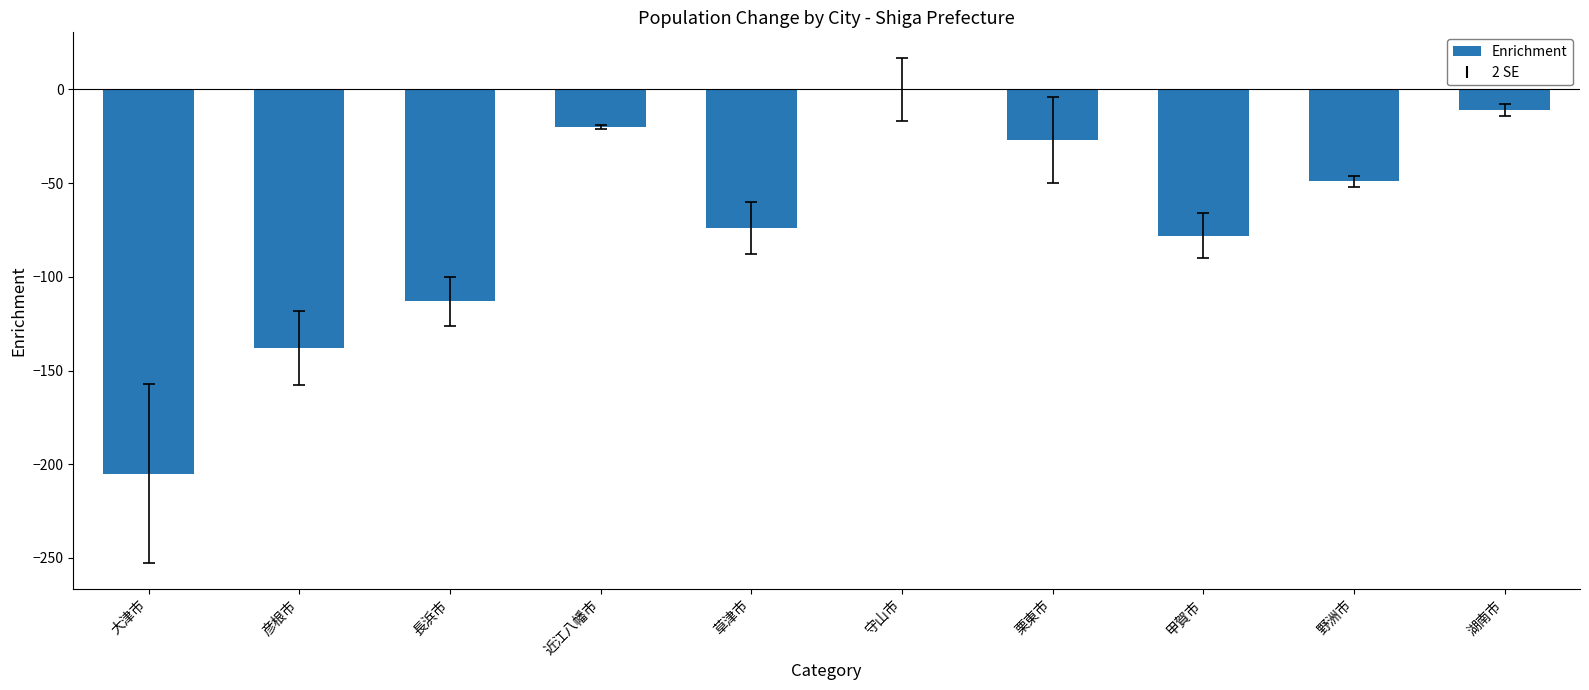

True or false: the data shows -8 at 栗東市.

False